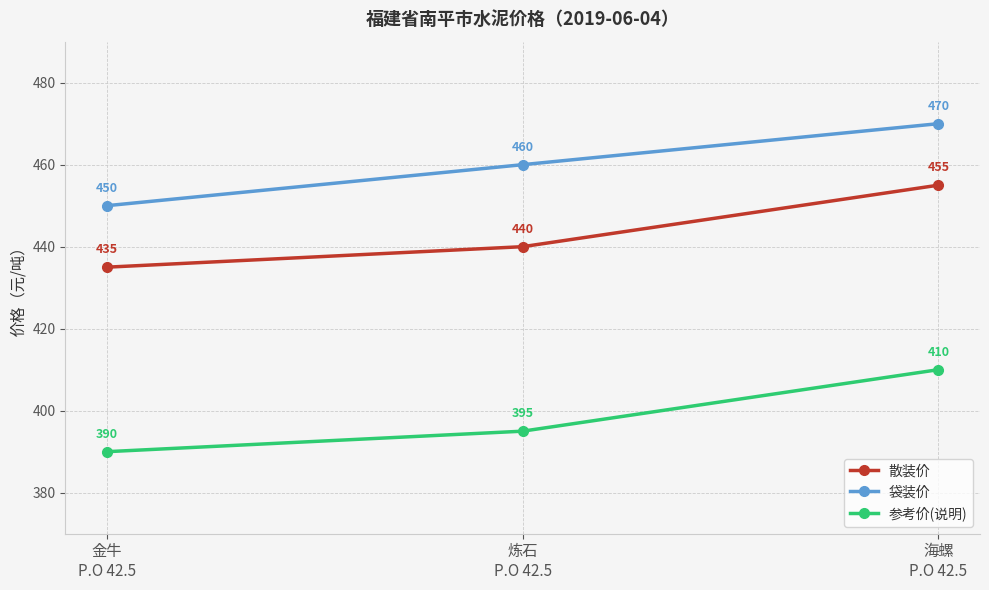

How many series are shown in this chart?

3